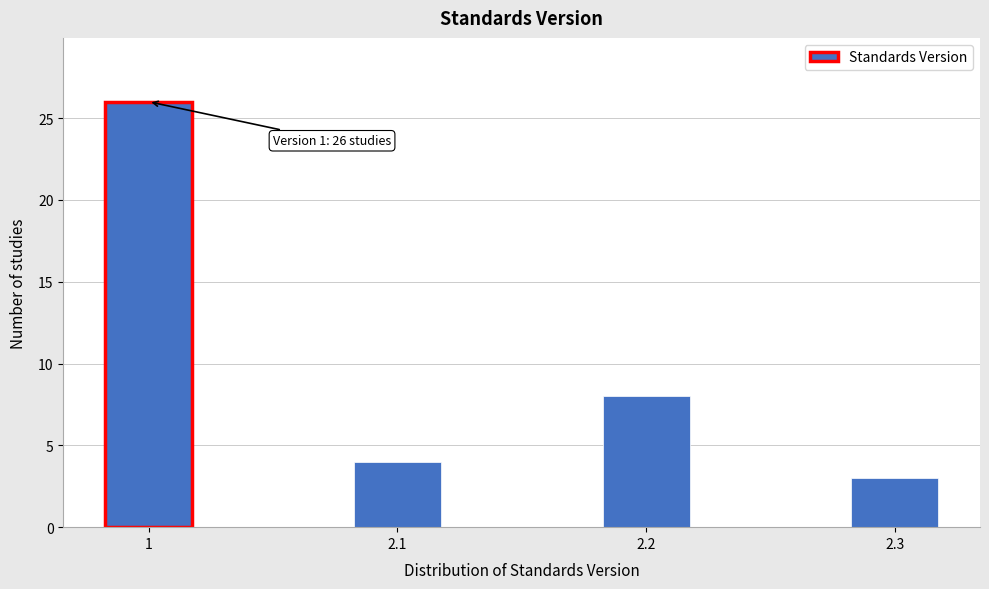

Reading right to left, what are all the values shown in this chart?

2.3=3	2.2=8	2.1=4	1=26